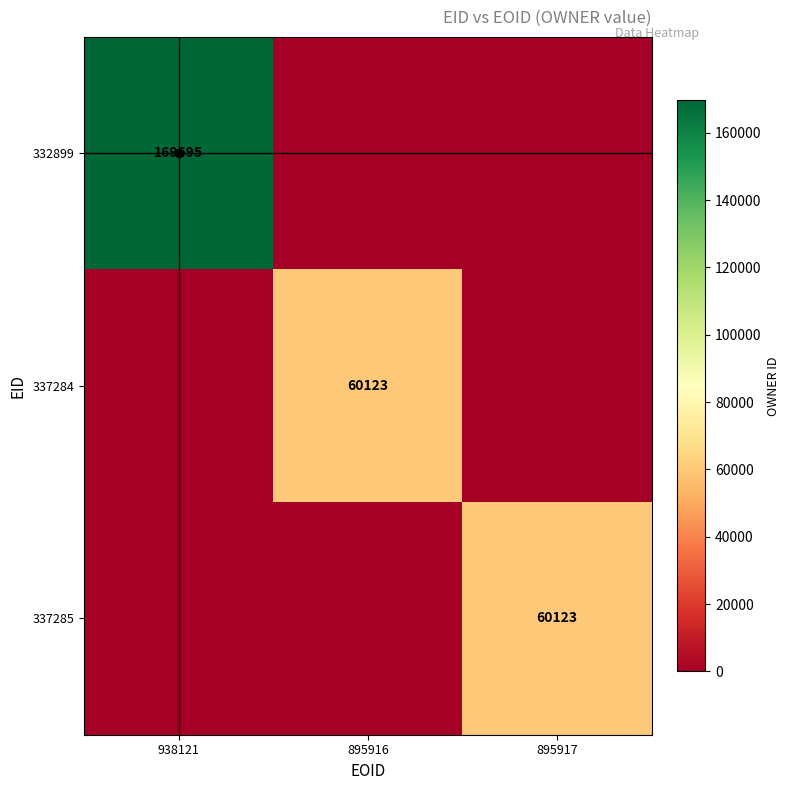

Is the value of 337285 at 895916 greater than the value of 337284 at 895916?

No